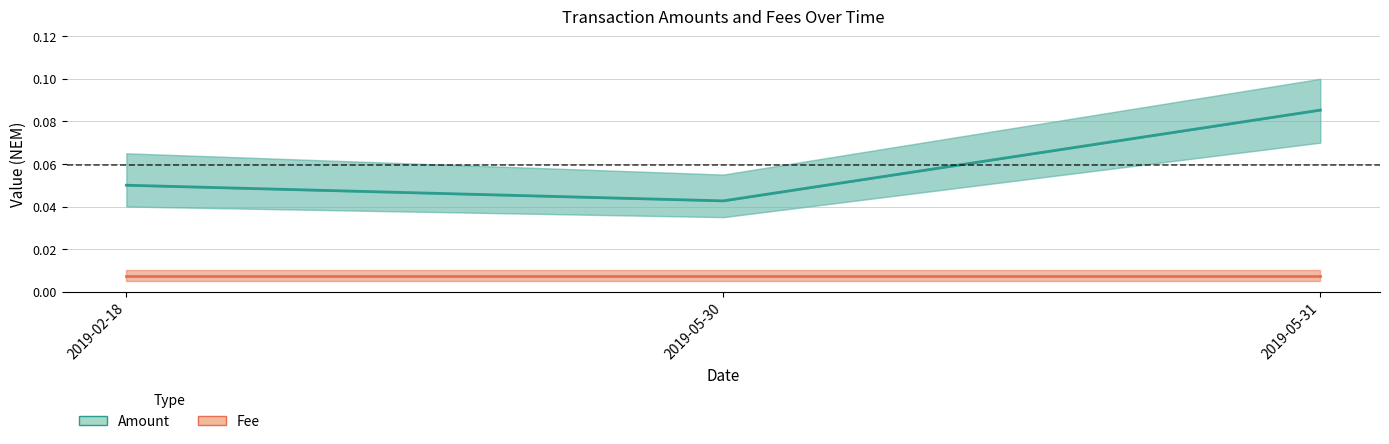

How many lines are shown in the chart?

2